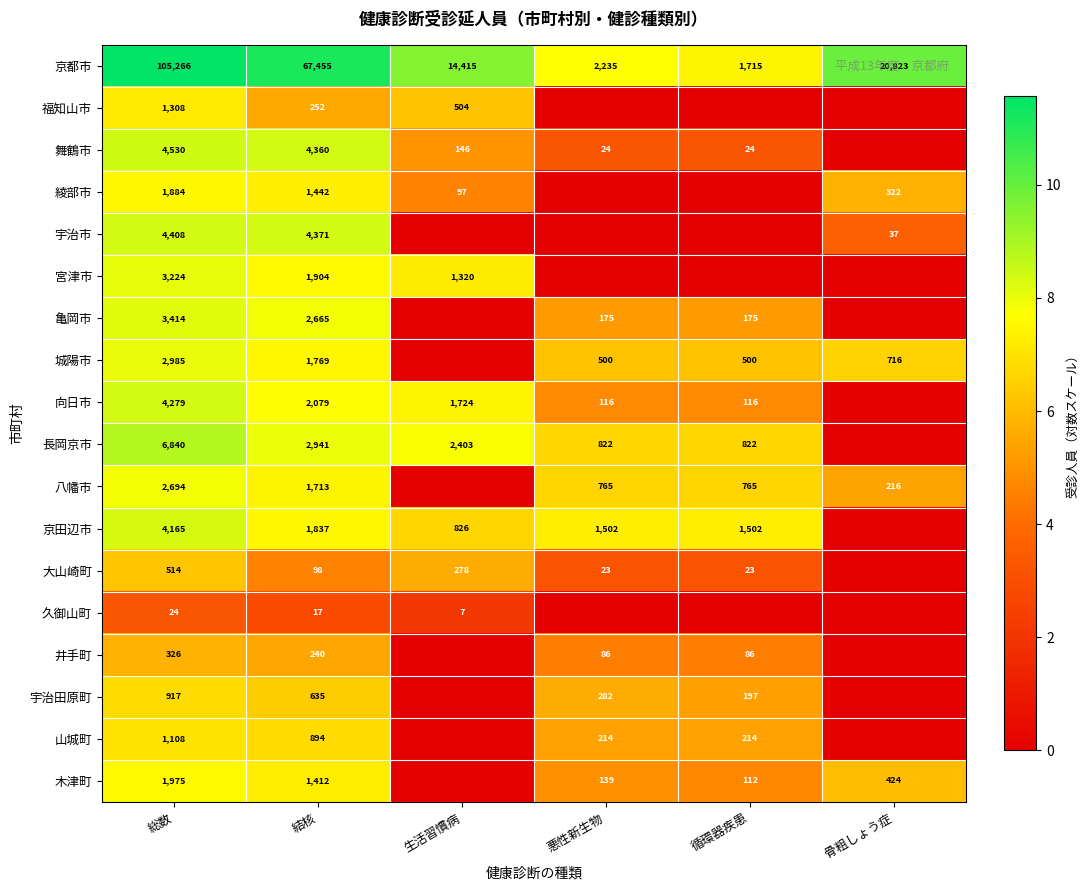

Is it true that 久御山町 equals 3.7 at 生活習慣病?

False